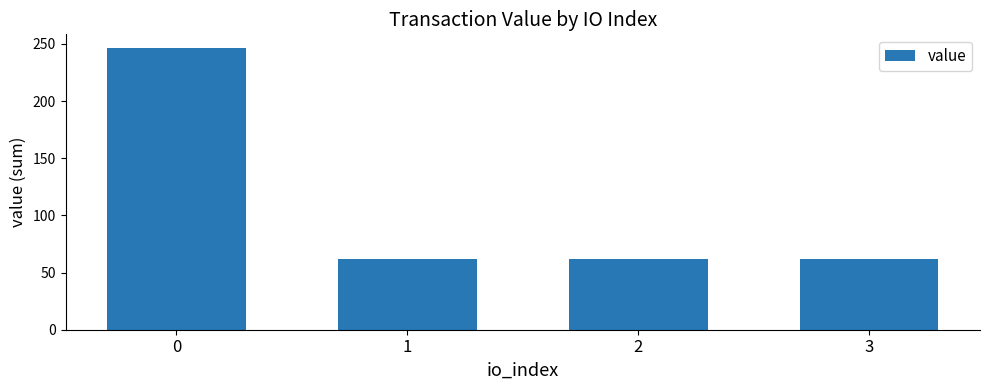

What is the sum of all values?

430.7